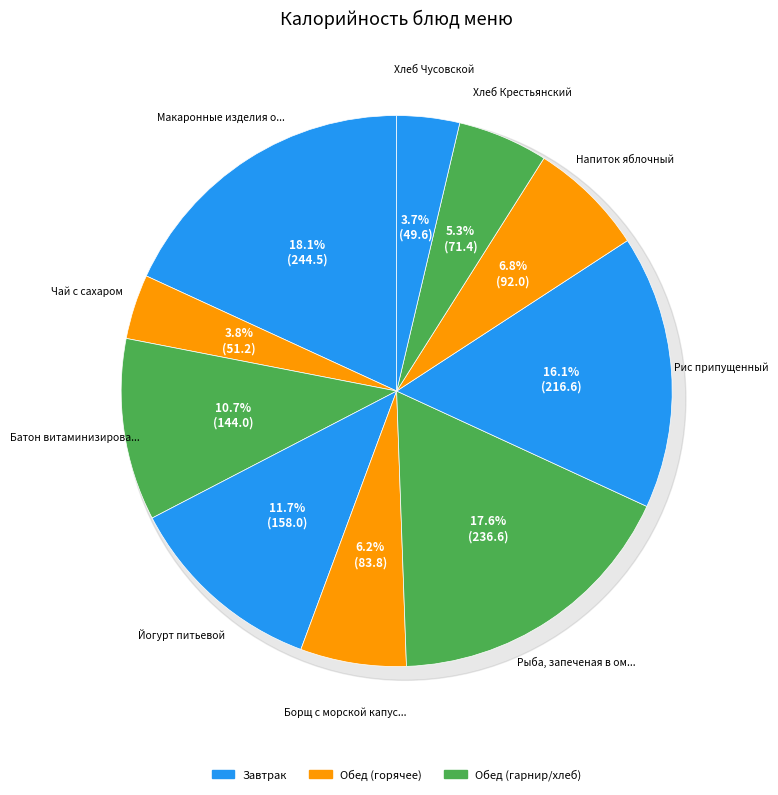

Is Макаронные изделия отварные с сыром the majority of the pie?

No